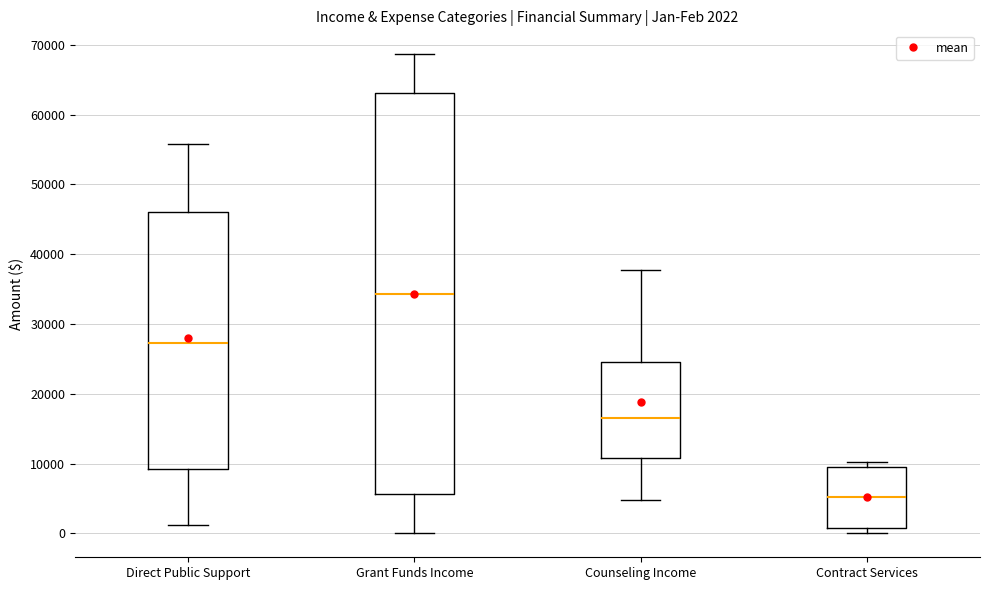

Which box has the highest median line?

Grant Funds Income